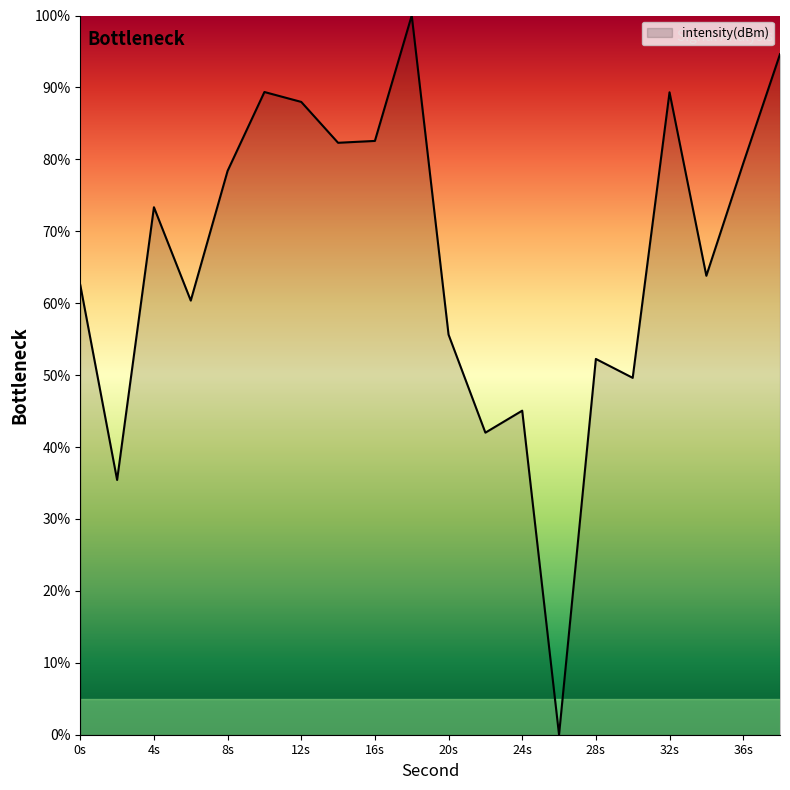

What is the difference between the maximum and minimum values?

100.0